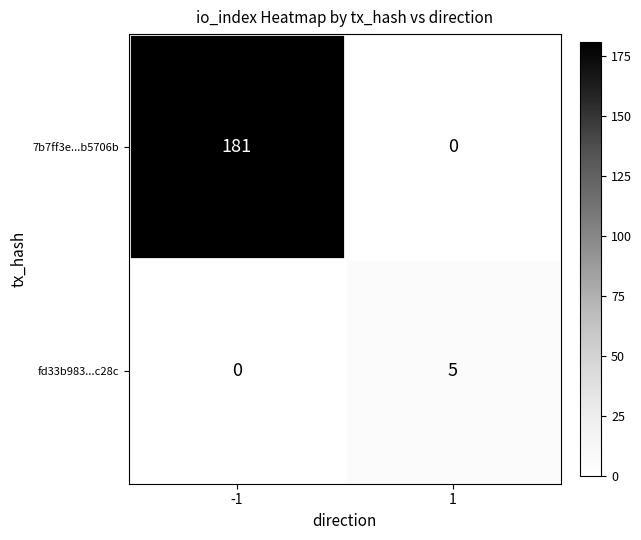

Reading left to right, list all the values displayed in this chart.

7b7ff3e...b5706b: 181	0
fd33b983...c28c: 0	5